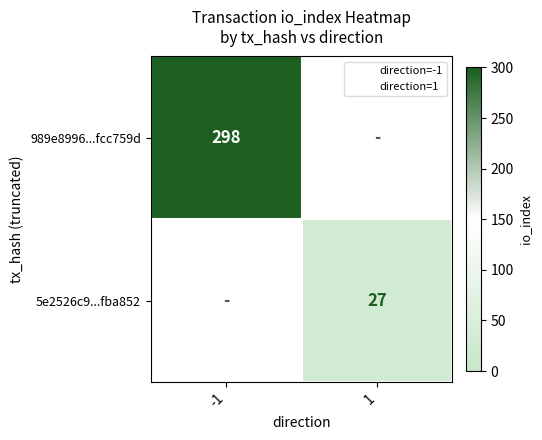

The value of 5e2526c9...fba852 at 1 is 27. True or false?

True